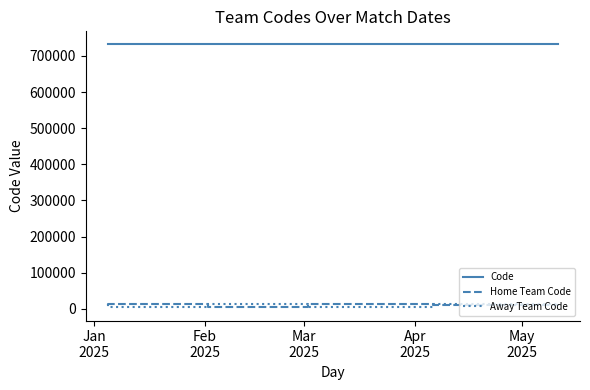

How many lines are shown in the chart?

3